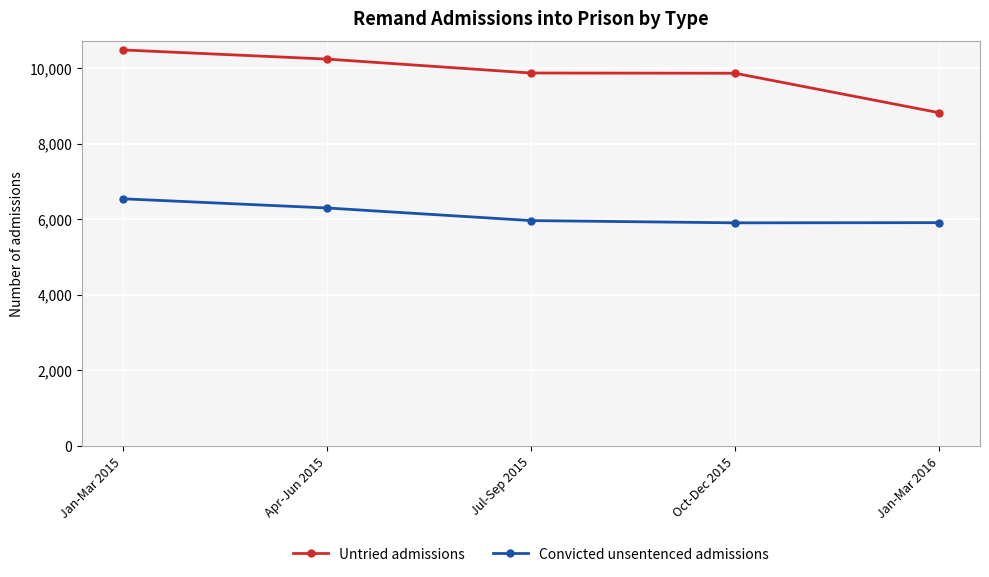

What is the lowest value of the Convicted unsentenced admissions series?

5905